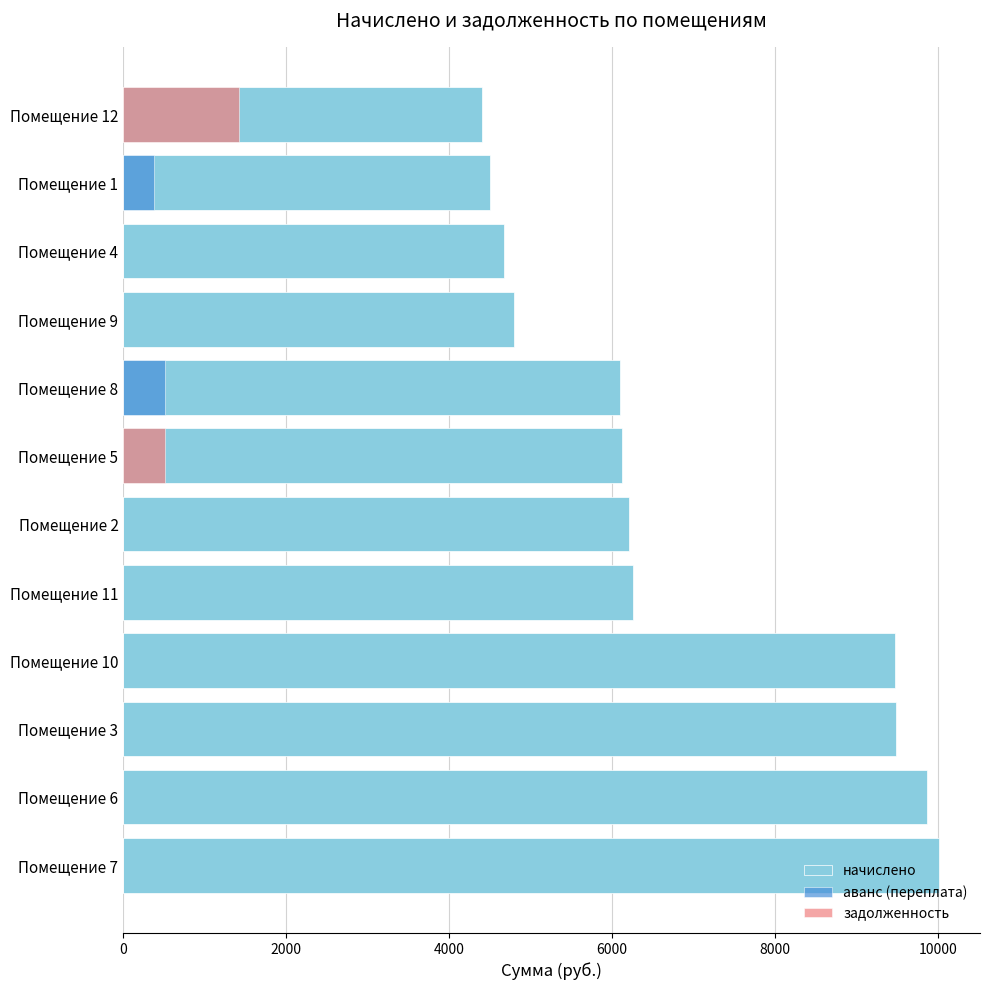

How many bars are there in total?

36